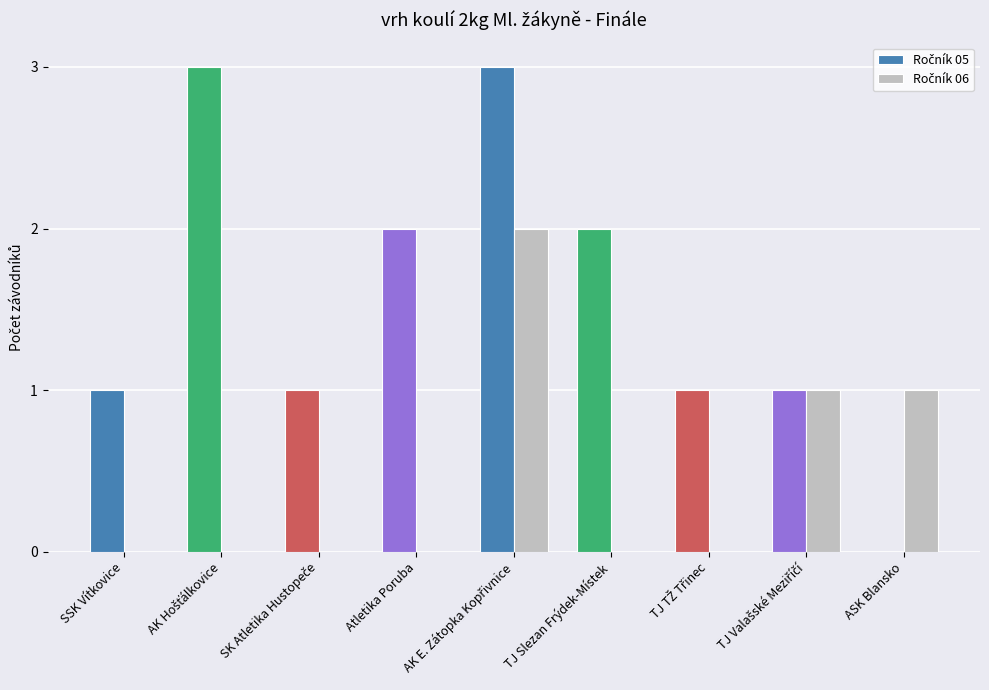

Count the number of categories in the chart.

9